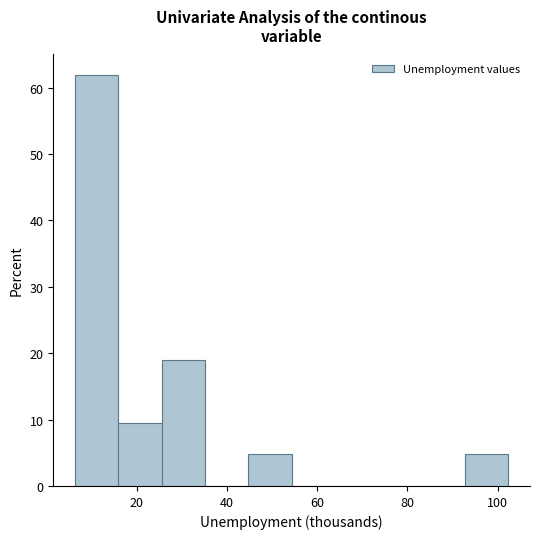

Over which range of the x-axis is the bar tallest?

6 to 16